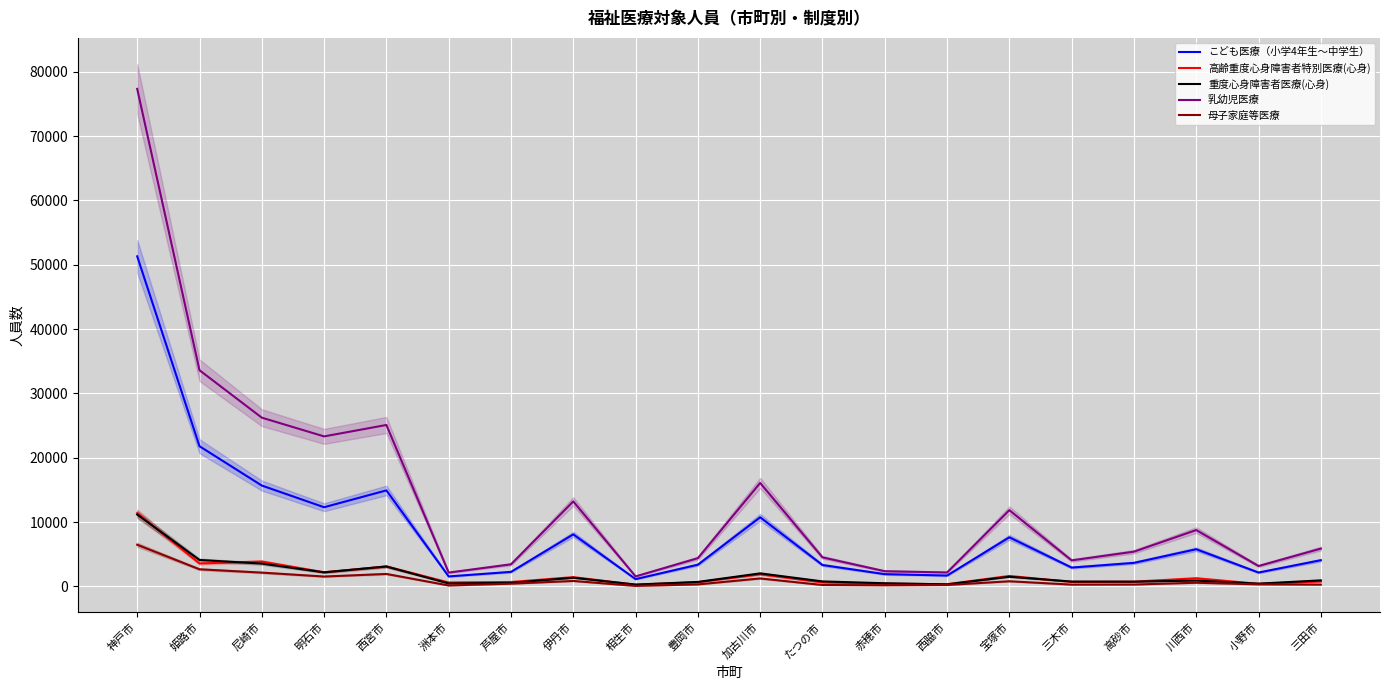

What is the label of the 1st point from the left?

神戸市